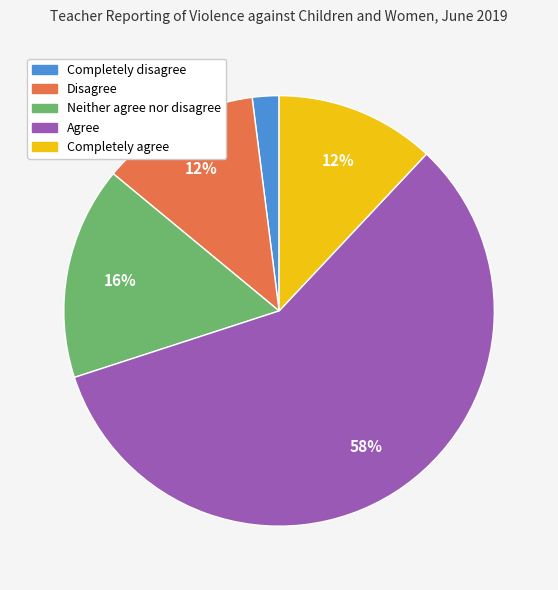

Between Completely agree and Agree, which is larger?

Agree